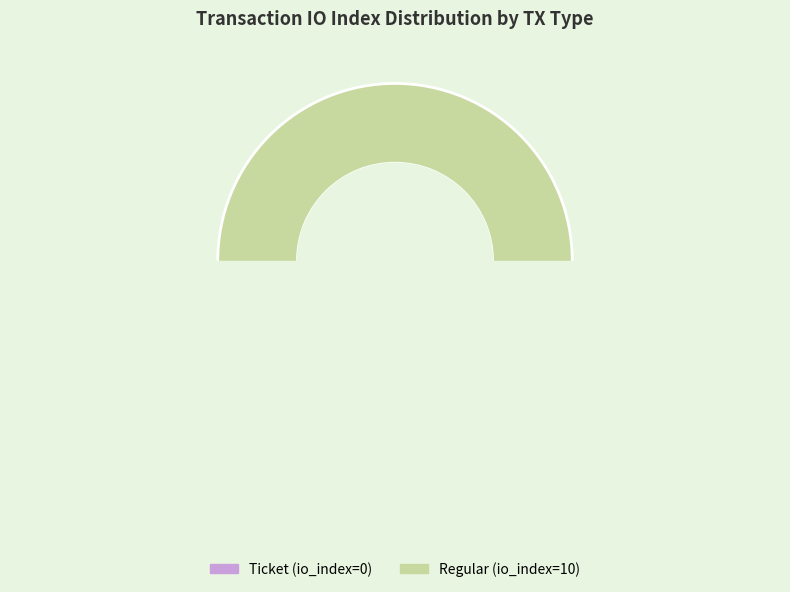

Count the number of slices in the pie.

2